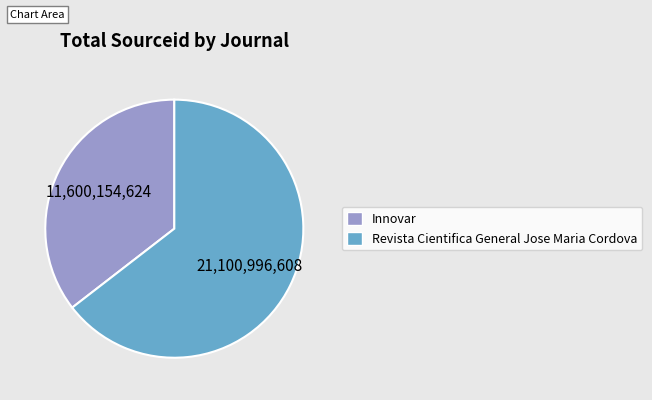

Which category has the biggest portion of the pie?

Revista Cientifica General Jose Maria Cordova